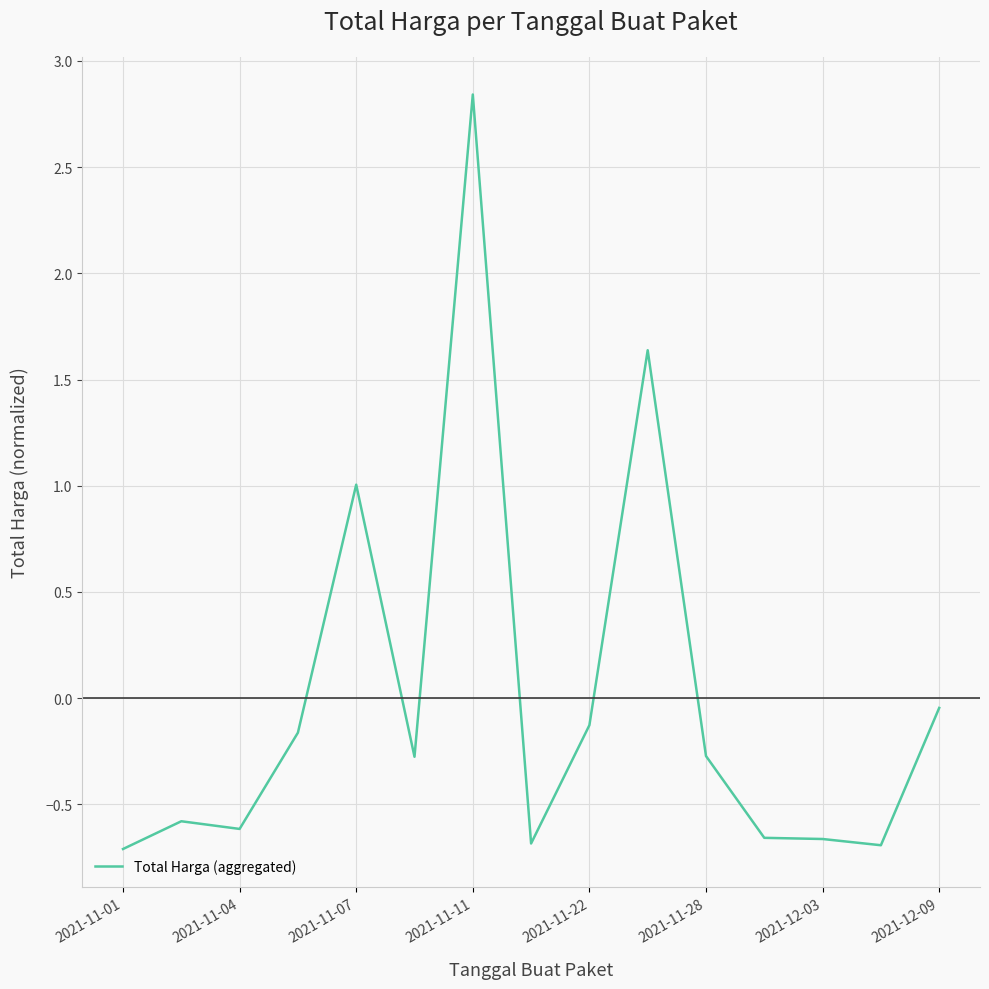

What is the difference between the maximum and minimum values?

3.6